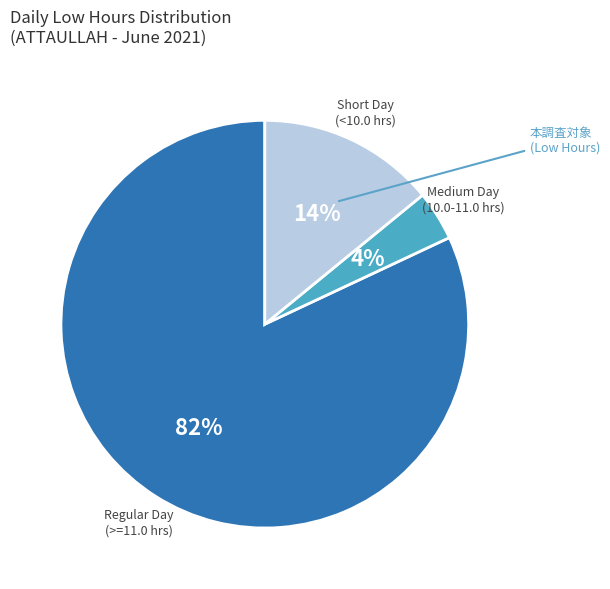

To the nearest percent, what is the average slice percentage?

33%